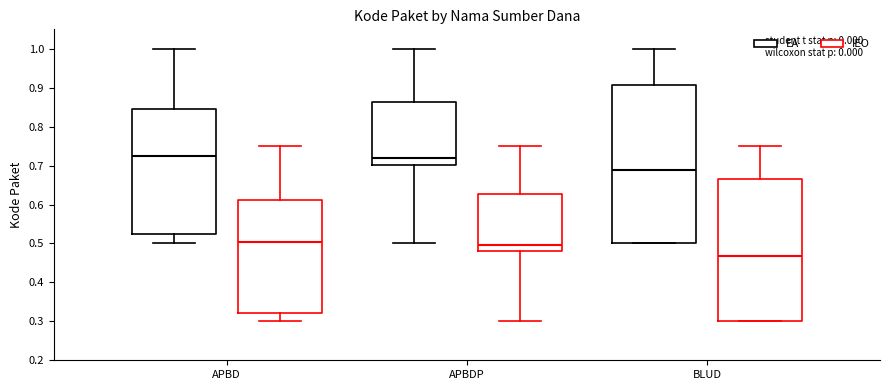

Reading left to right, transcribe this box plot: for each box, give where its median line is, the range the box spans, and where its two whiskers end, as read against the y-axis. The values are not printed on the chart, so give them approximately, as read against the axis.

APBD (EA): median 0.73, box 0.52 to 0.85, whiskers 0.50 to 1.00
APBD (IEO): median 0.50, box 0.32 to 0.61, whiskers 0.30 to 0.75
APBDP (EA): median 0.72, box 0.70 to 0.86, whiskers 0.50 to 1.00
APBDP (IEO): median 0.50, box 0.48 to 0.63, whiskers 0.30 to 0.75
BLUD (EA): median 0.69, box 0.50 to 0.91, whiskers 0.50 to 1.00
BLUD (IEO): median 0.47, box 0.30 to 0.67, whiskers 0.30 to 0.75